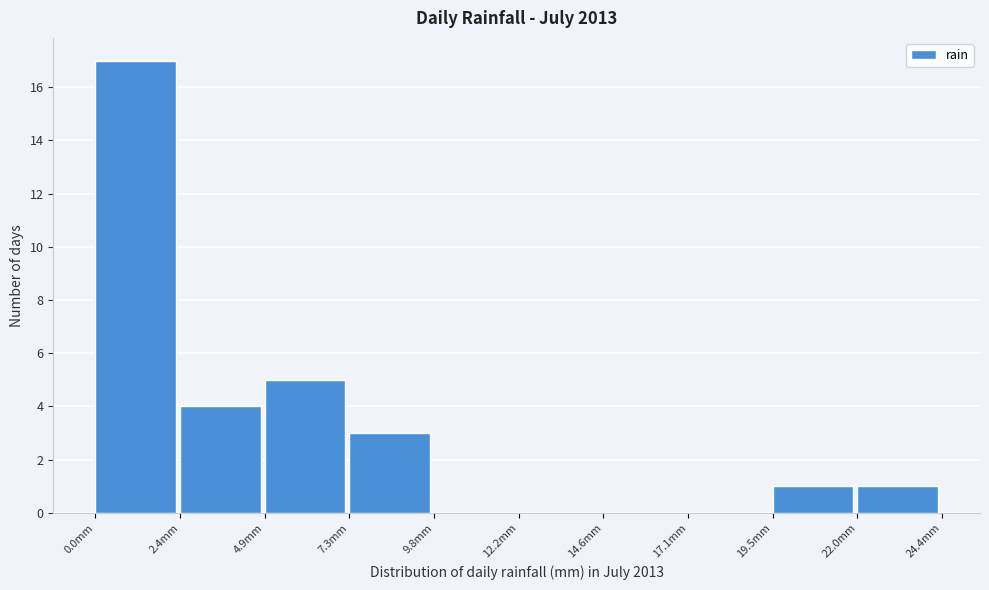

Reading left to right, list every bar in this chart as the range it spans on the x-axis followed by its height. Neither the bar edges nor the heights are printed on the chart, so give them approximately, as read against the axes.

0.0 to 2.5: 17
2.5 to 5.0: 4
5.0 to 7.5: 5
7.5 to 10.0: 3
10.0 to 12.0: 0
12.0 to 14.5: 0
14.5 to 17.0: 0
17.0 to 19.5: 0
19.5 to 22.0: 1
22.0 to 24.5: 1